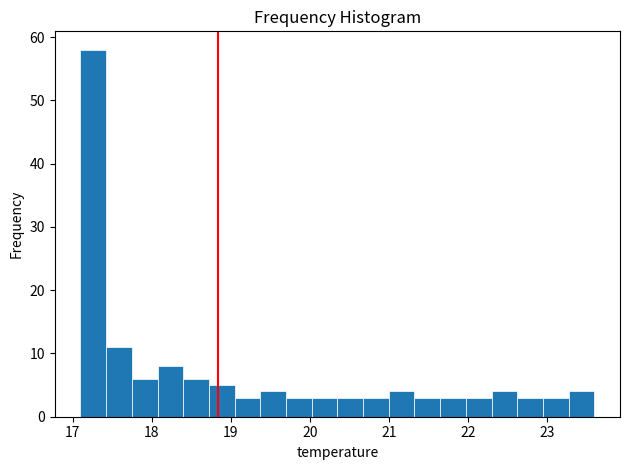

Read against the x-axis, roughly where is the centre of the tallest bar?

17.3